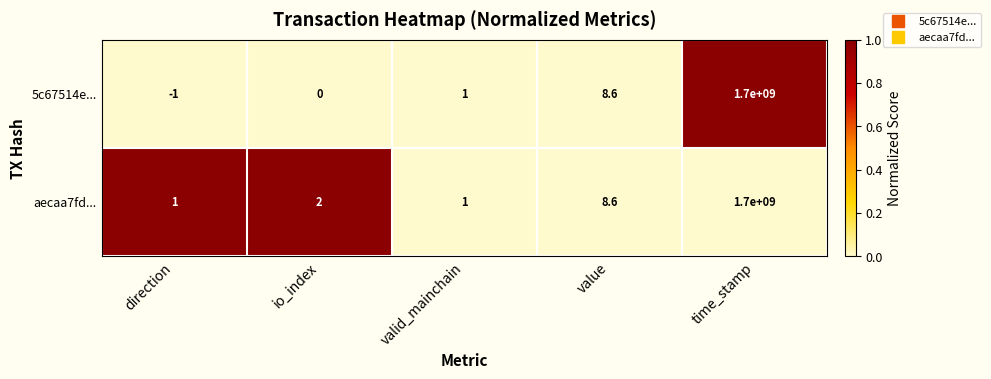

Rank the series at direction from highest to lowest value.

aecaa7fd..., 5c67514e...